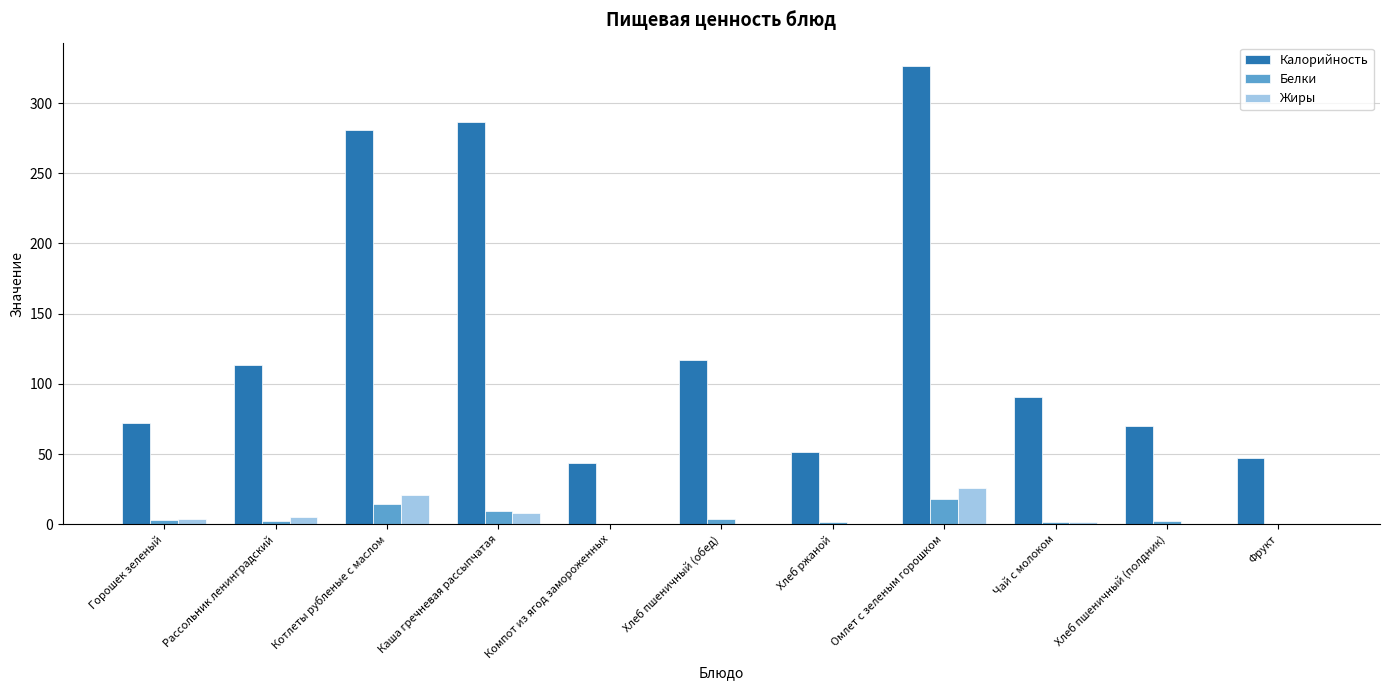

How many groups of bars are there?

11